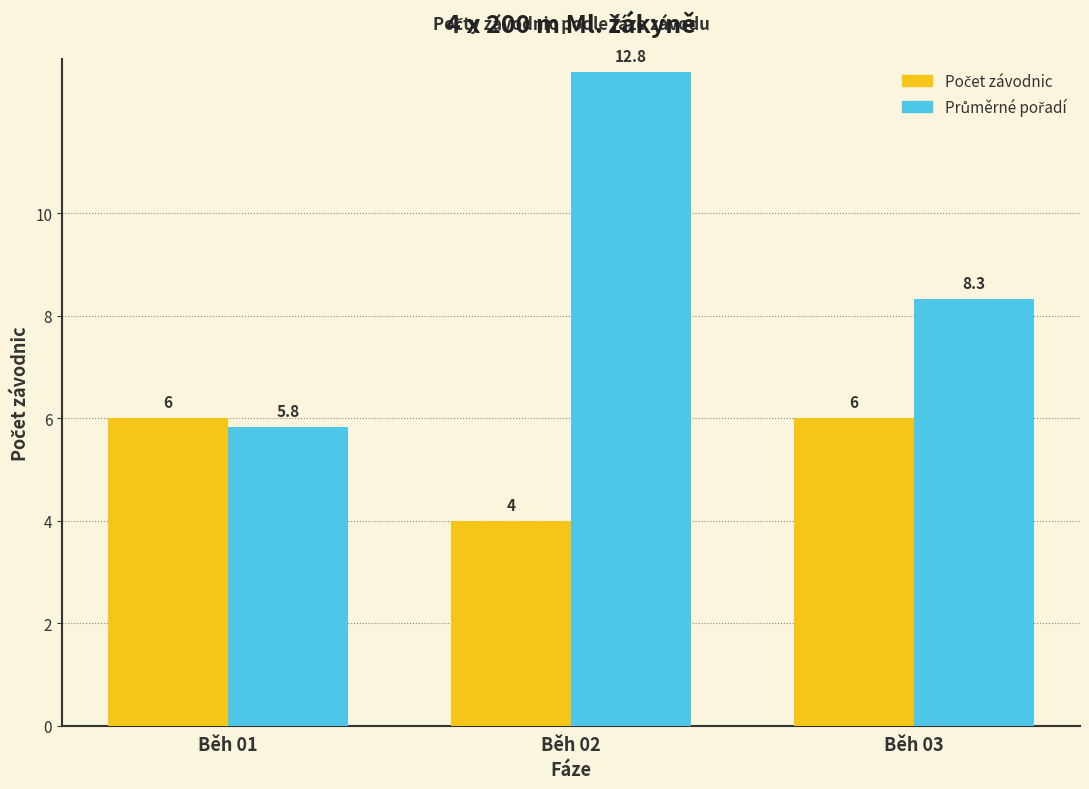

At which category is the sum across all series the highest?

Běh 02